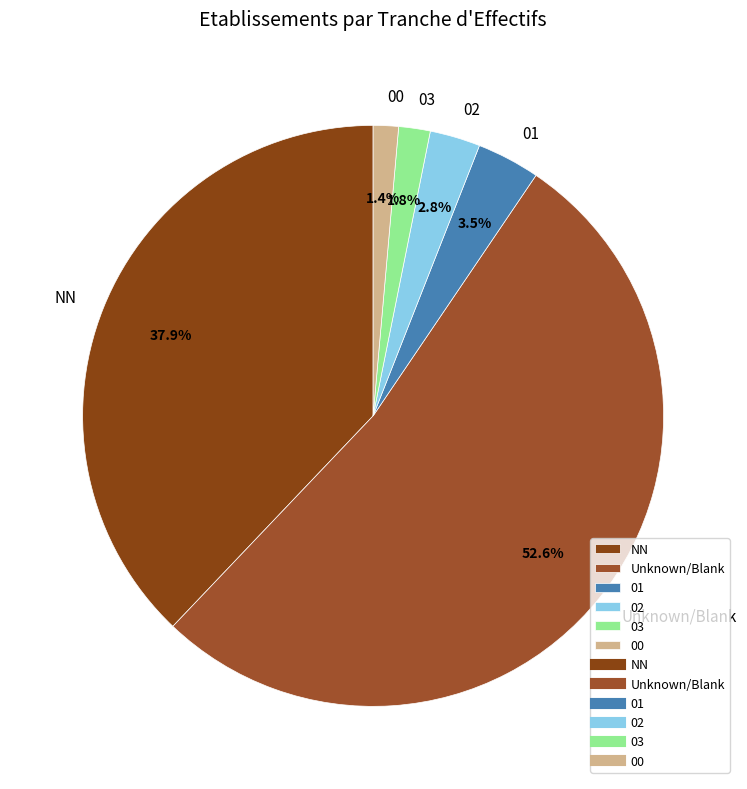

Which slice represents more than half of the pie?

Unknown/Blank